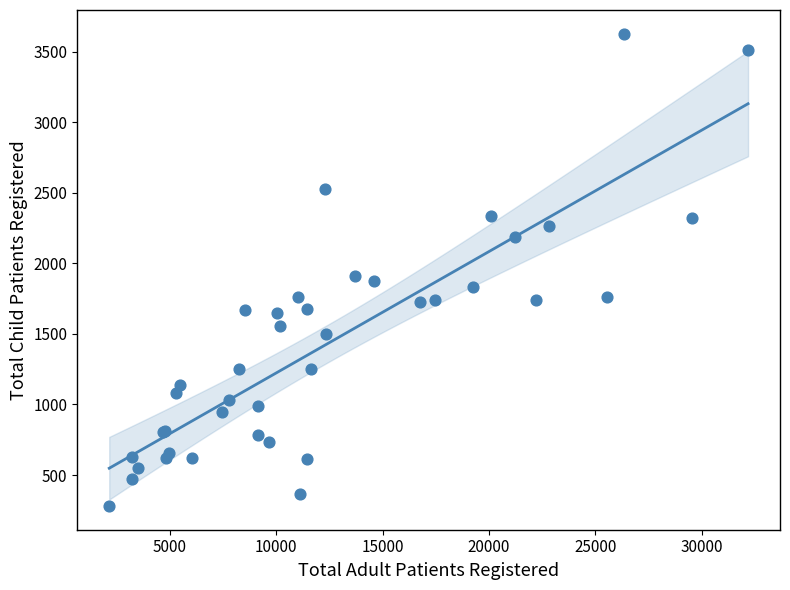

What Y value in the scatter plot is closest to 1954?

1914